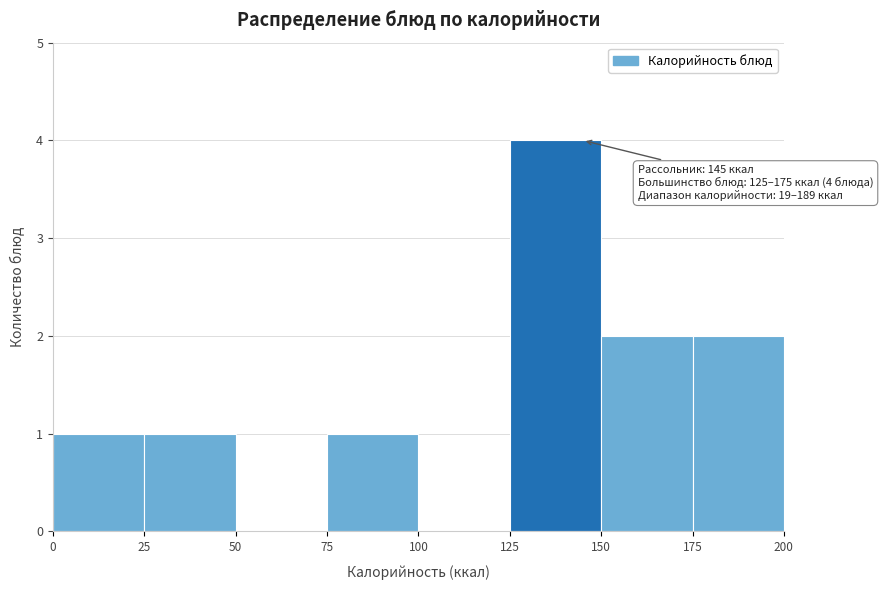

Which range on the x-axis has the tallest bar?

125 to 150